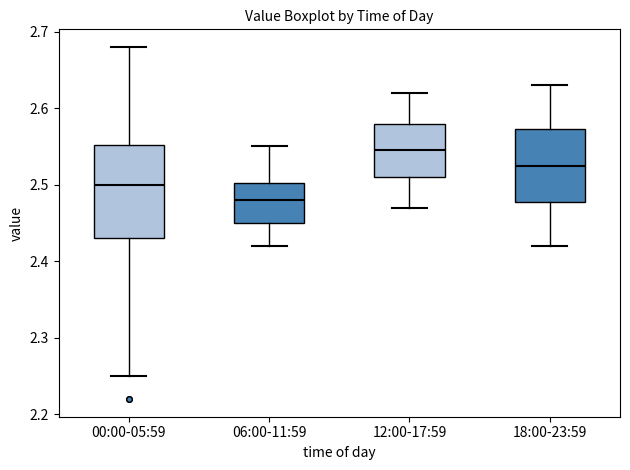

Which box's median line is the highest?

12:00-17:59